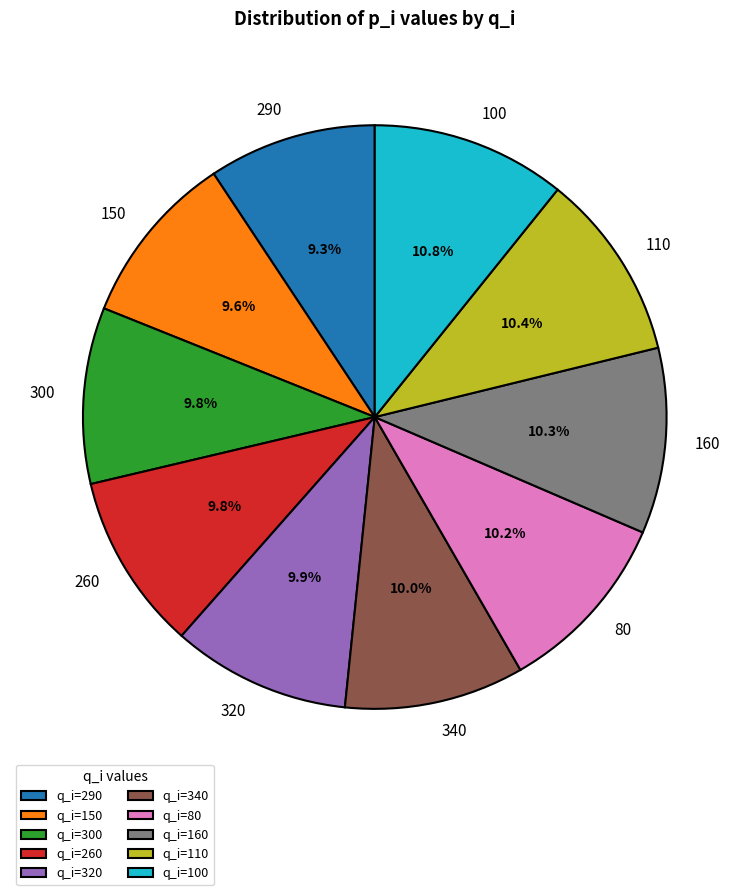

How many segments does this pie chart have?

10